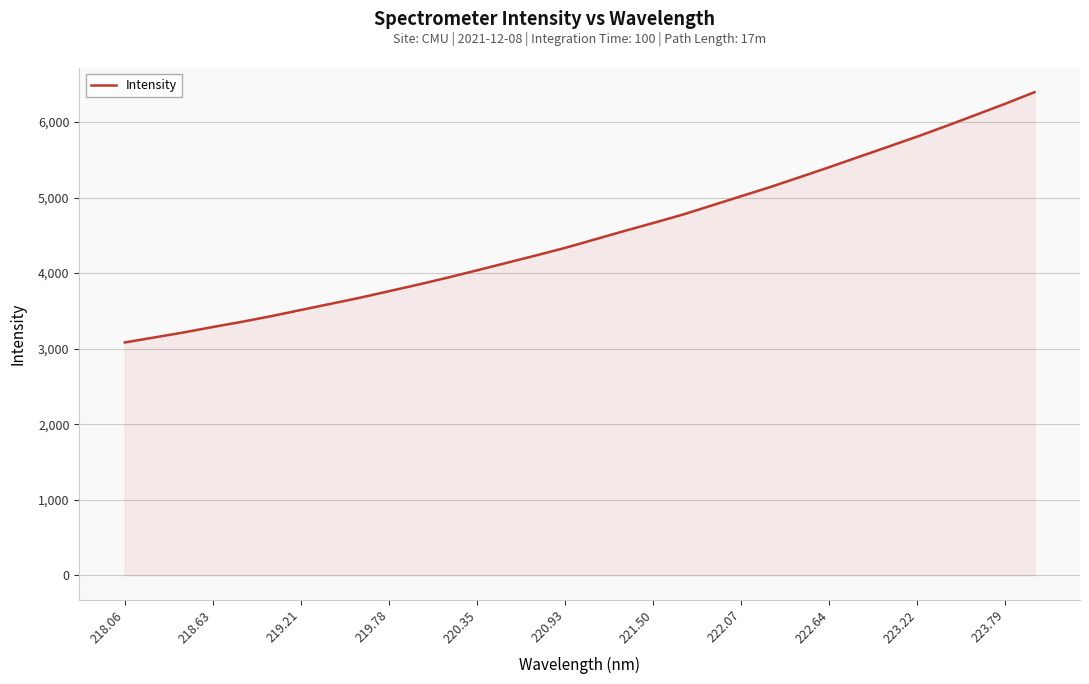

What is the difference between the maximum and minimum values?

3311.1